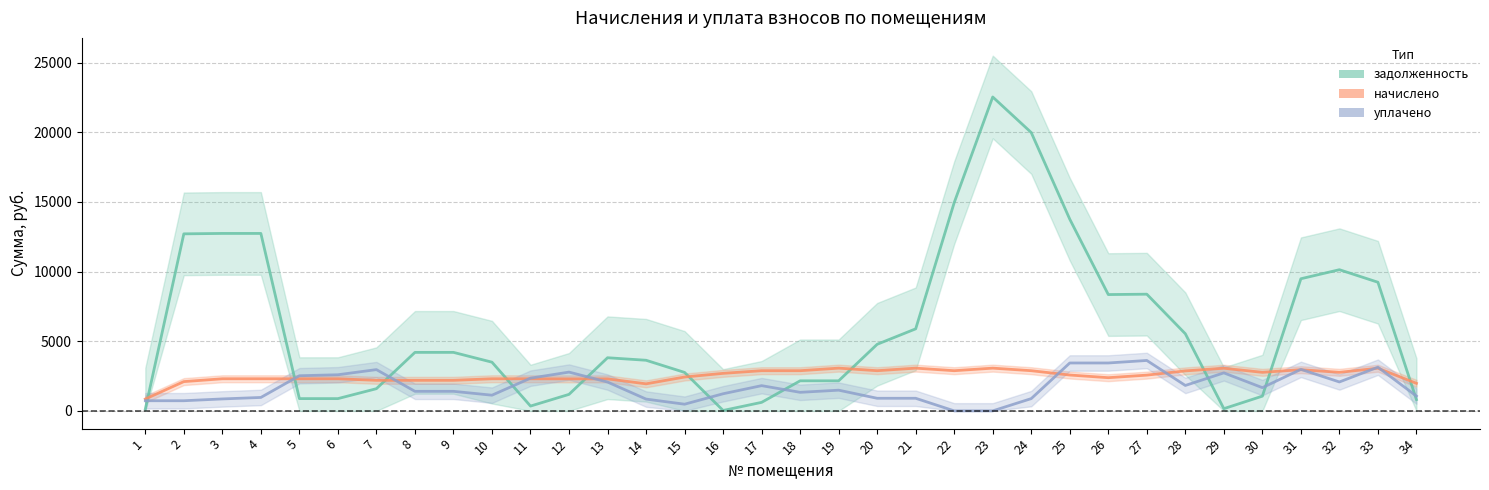

What is the value of the начислено point at the 30th from the left?

2766.4